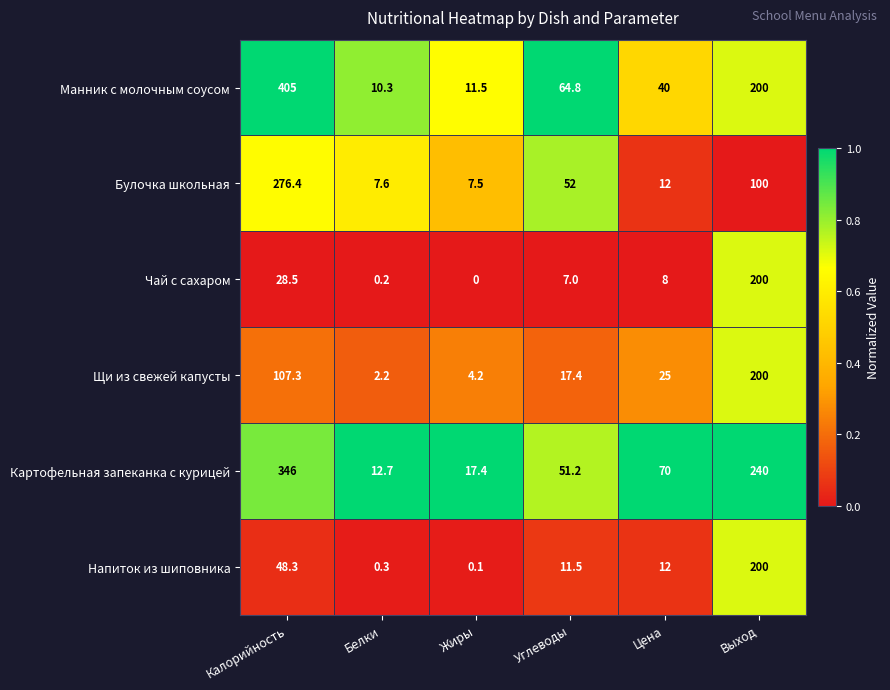

Which series changed the most between Жиры and Углеводы?

Манник с молочным соусом